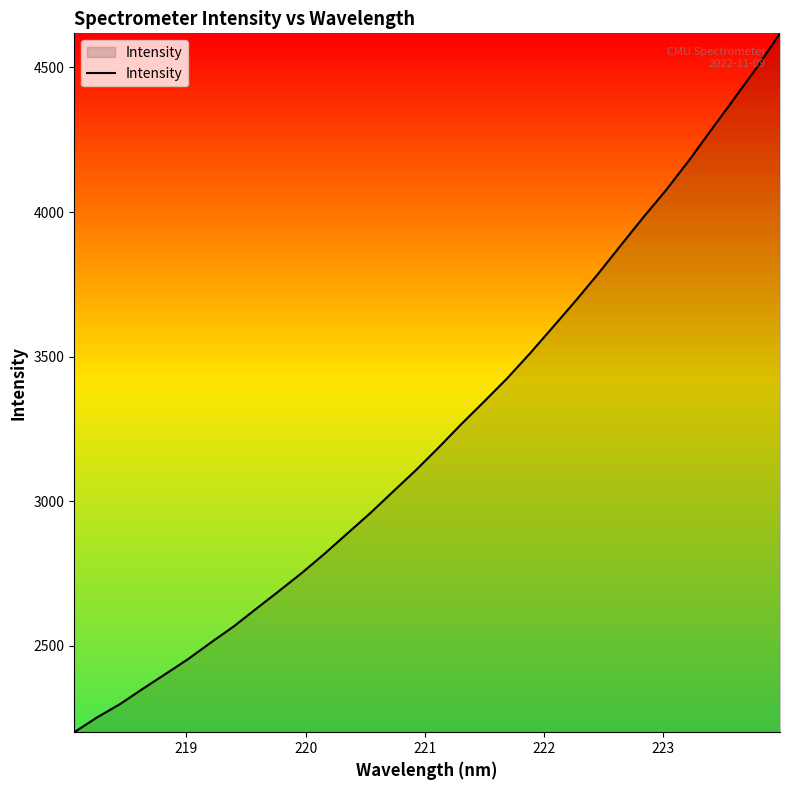

Does the chart display data point markers on the line(s)?

No